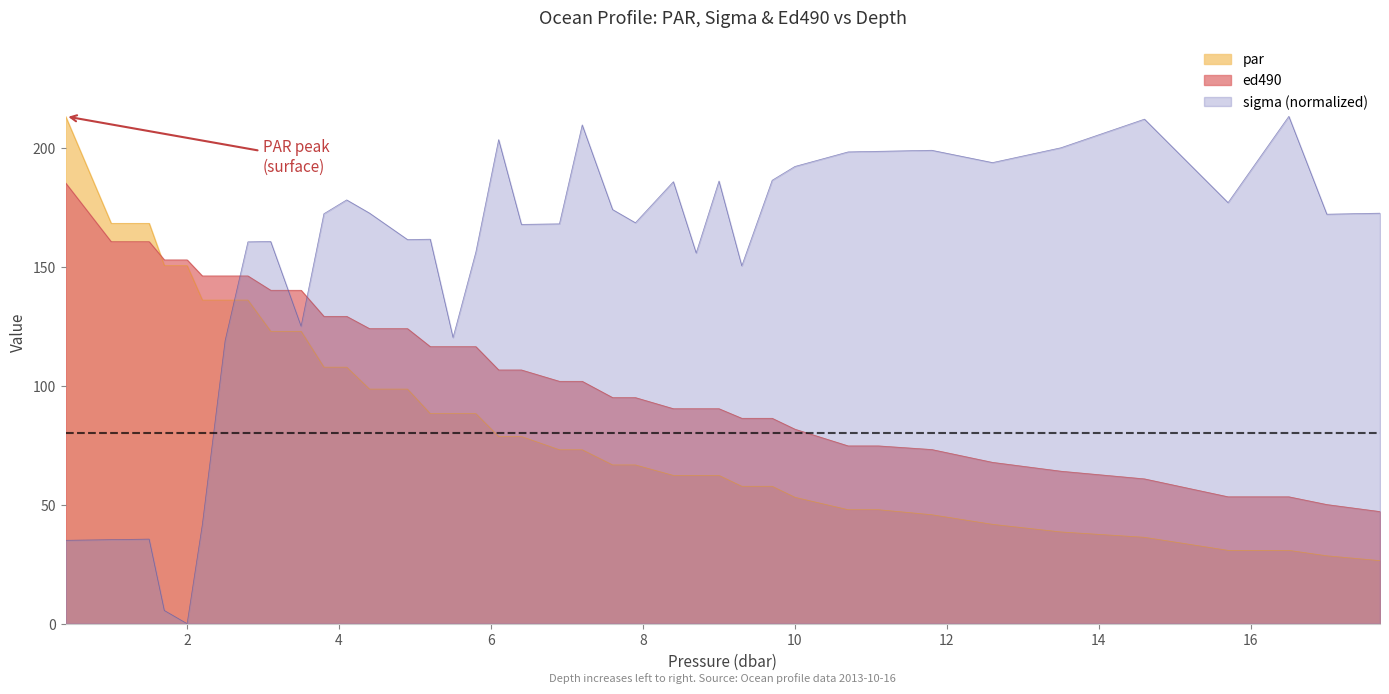

At how many categories does at least one series exceed 134?

39